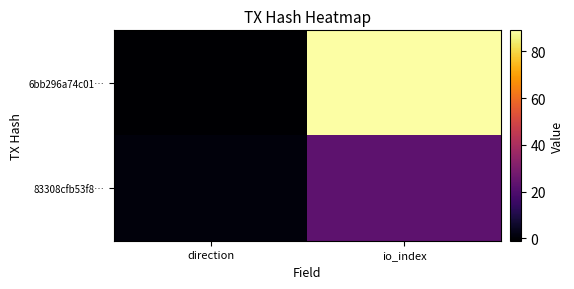

What is the maximum value shown in the chart?

89